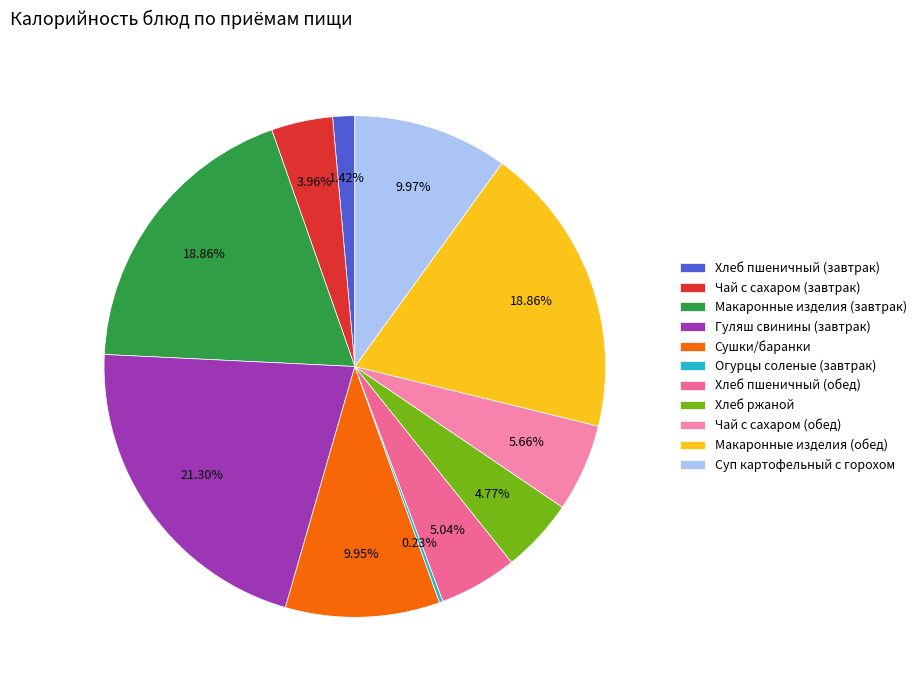

What is the change in value from Сушки/баранки to Хлеб ржаной?

-58.4